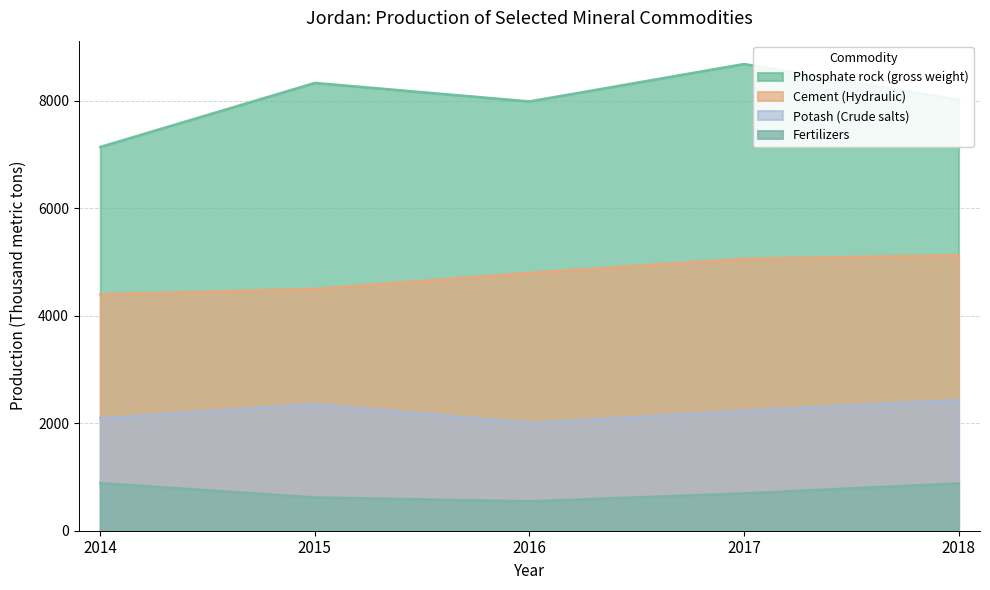

Reading left to right, list all the values displayed in this chart.

Phosphate rock (gross weight): 2014=7144	2015=8336	2016=7991	2017=8688	2018=8022
Cement (Hydraulic): 2014=4400	2015=4500	2016=4800	2017=5060	2018=5130
Potash (Crude salts): 2014=2091	2015=2355	2016=2003	2017=2230	2018=2436
Fertilizers: 2014=886	2015=620	2016=548	2017=695	2018=882